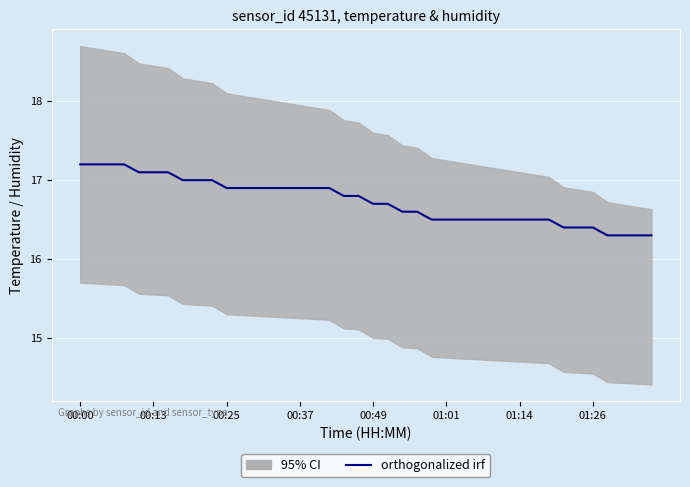

What is the greatest value displayed?

17.2